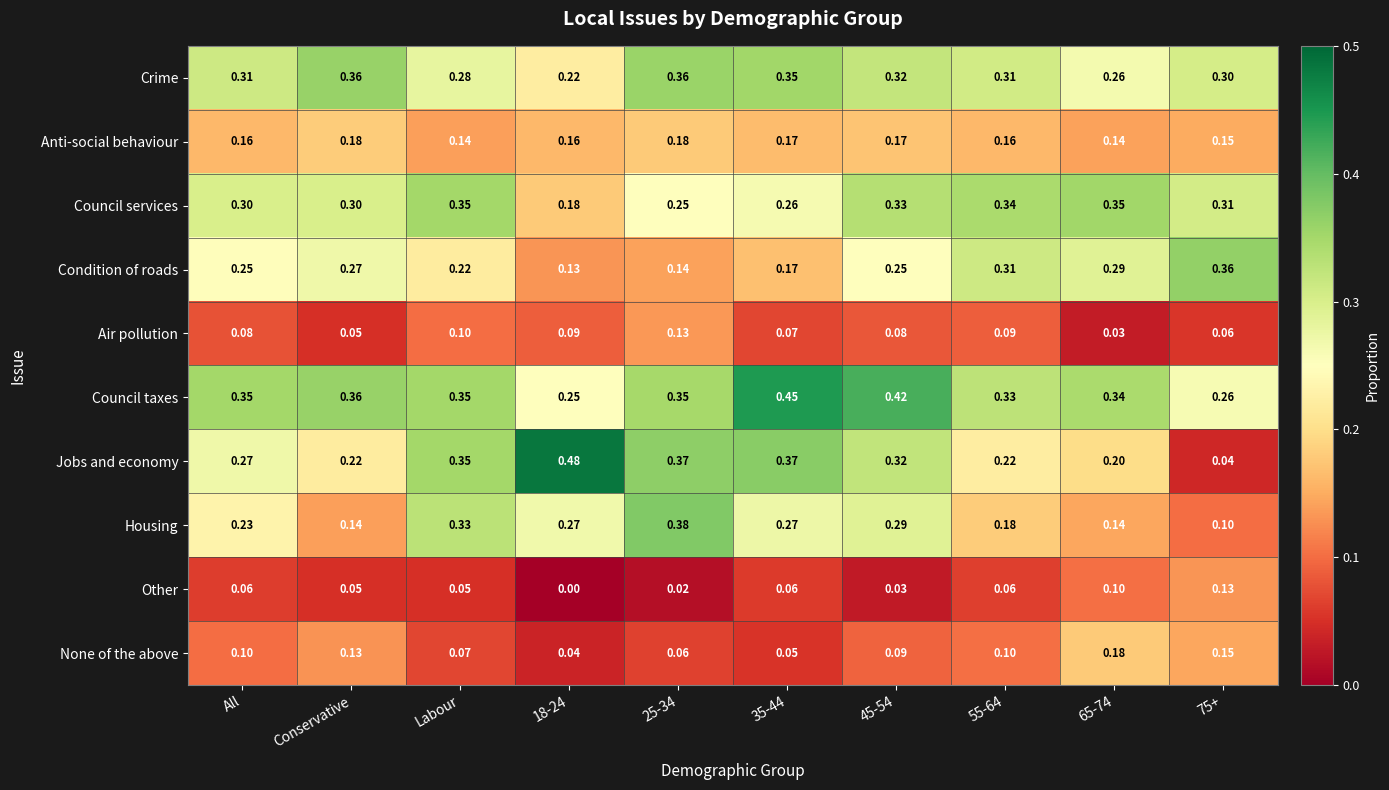

Which series has the widest spread of values?

Jobs and economy